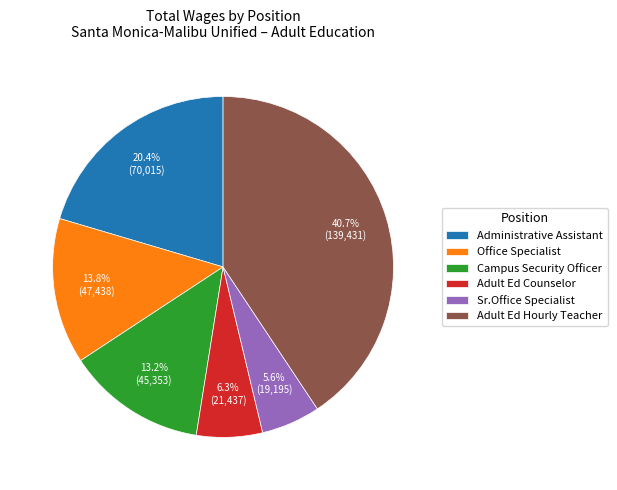

To the nearest percent, what percentage of the pie is Sr.Office Specialist?

6%